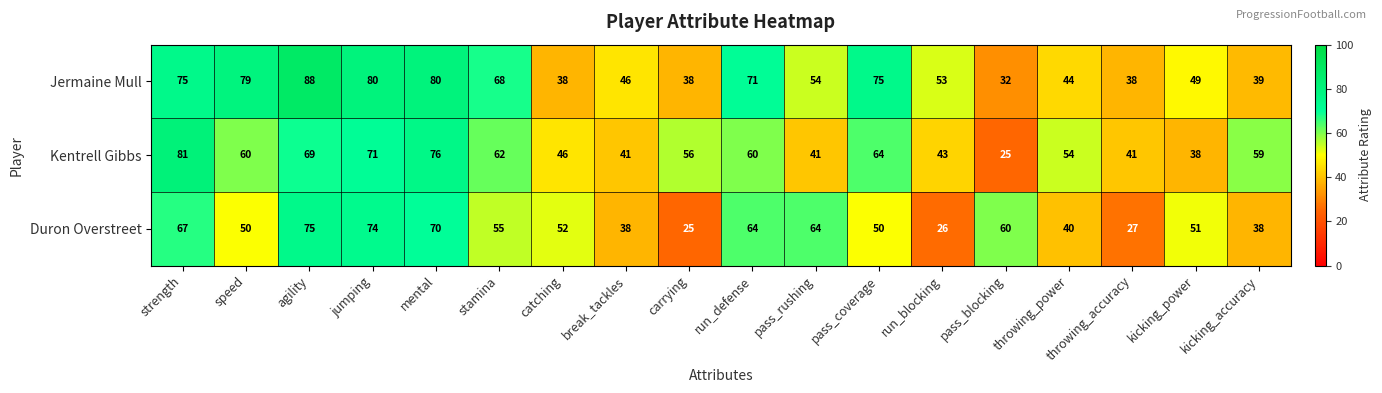

At pass_rushing, list the series in order from smallest to largest.

Kentrell Gibbs, Jermaine Mull, Duron Overstreet